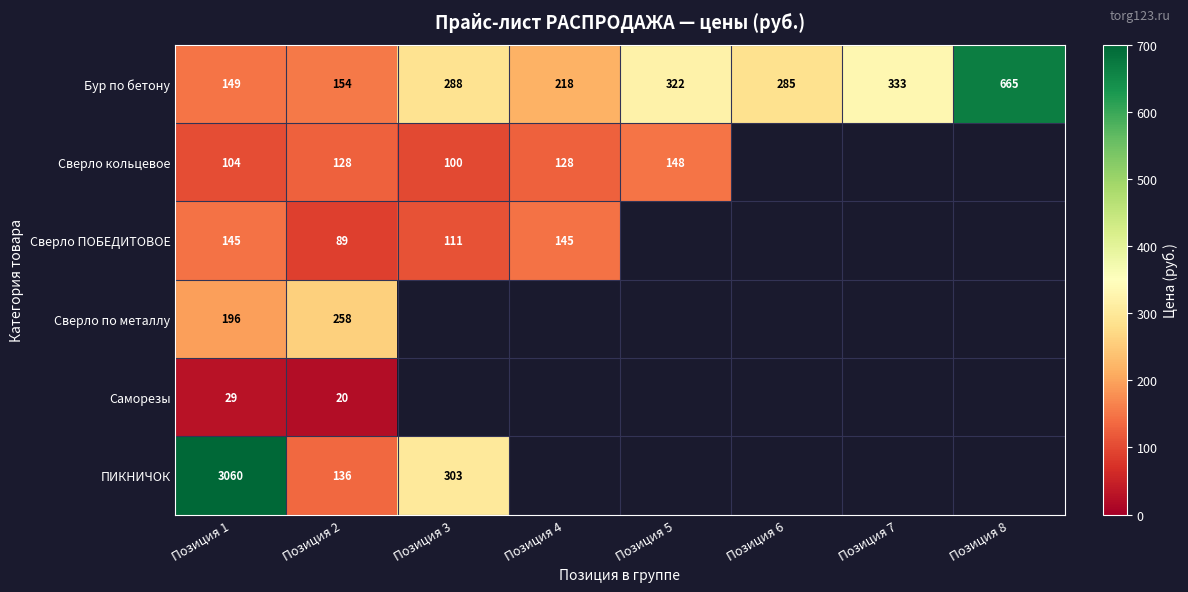

Is it true that Бур по бетону equals 57.4 at Позиция 4?

False